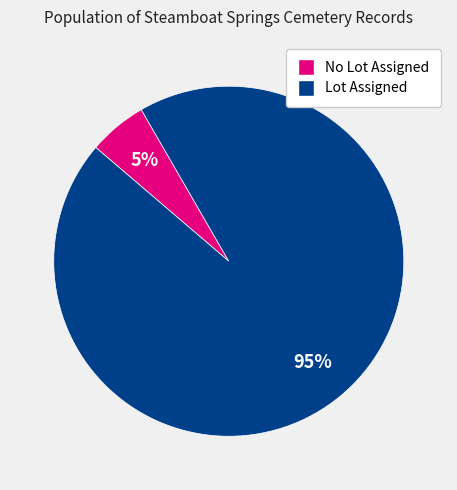

To the nearest percent, what is the average slice percentage?

50%